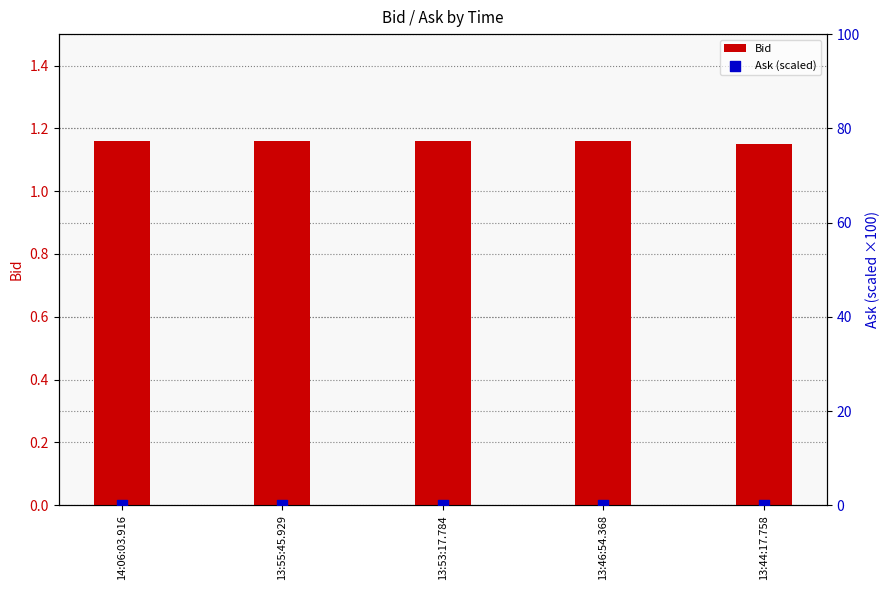

Which series has the largest Y range (max minus min)?

Bid